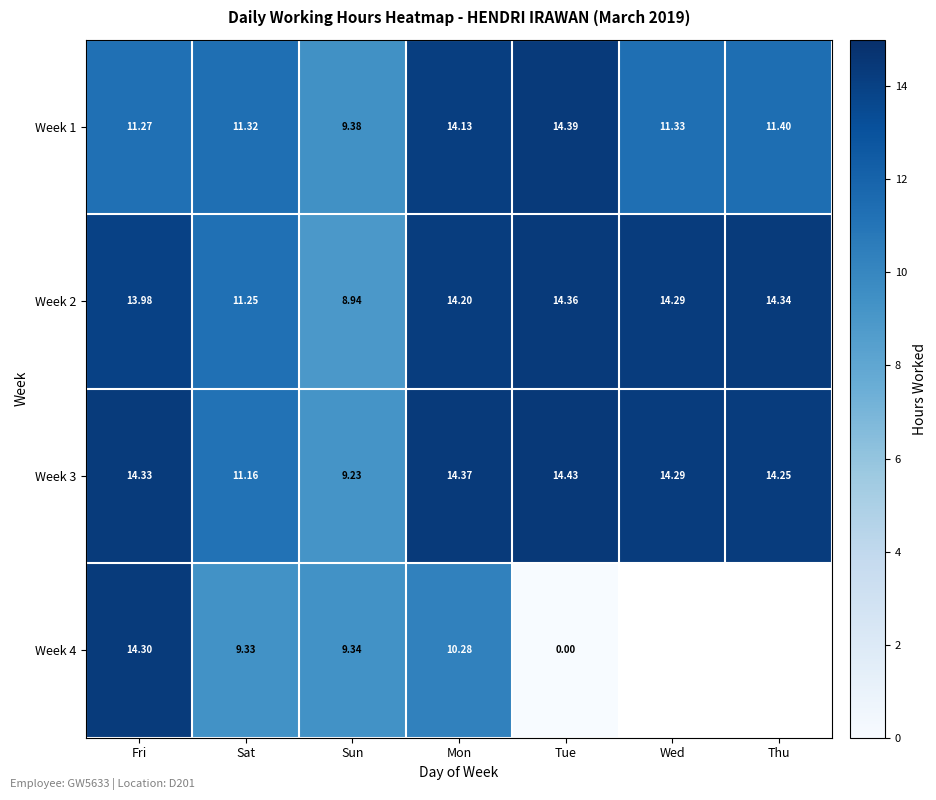

What is the total value across all series at Sun?

36.9